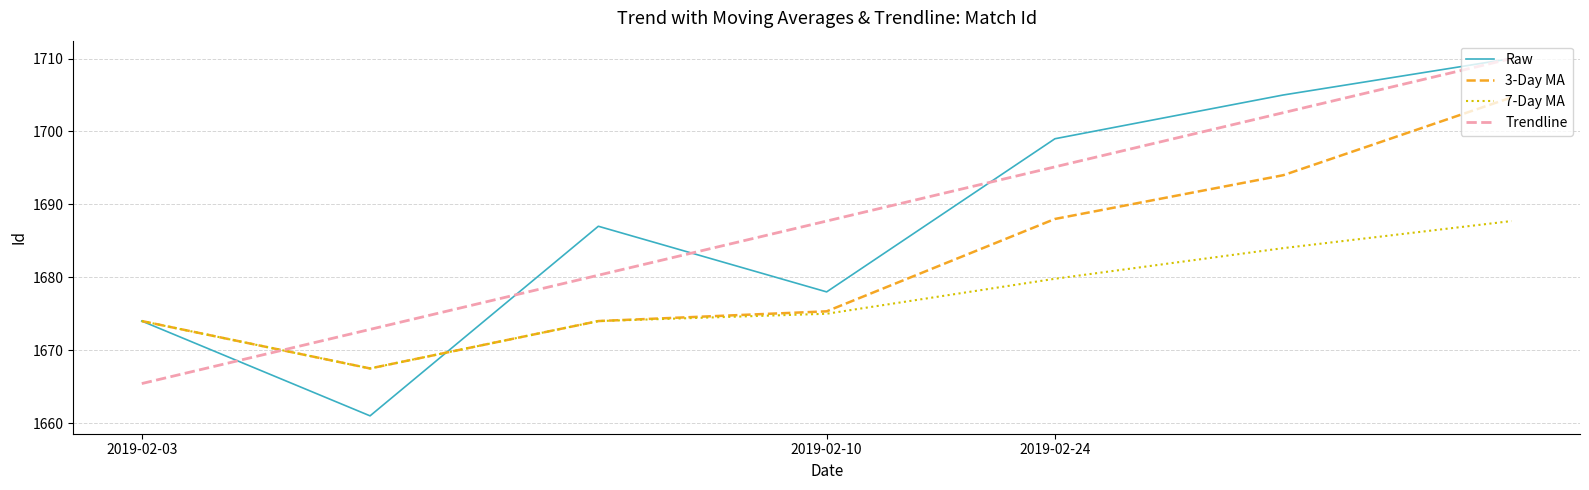

What is the highest value of the Raw series?

1710.0